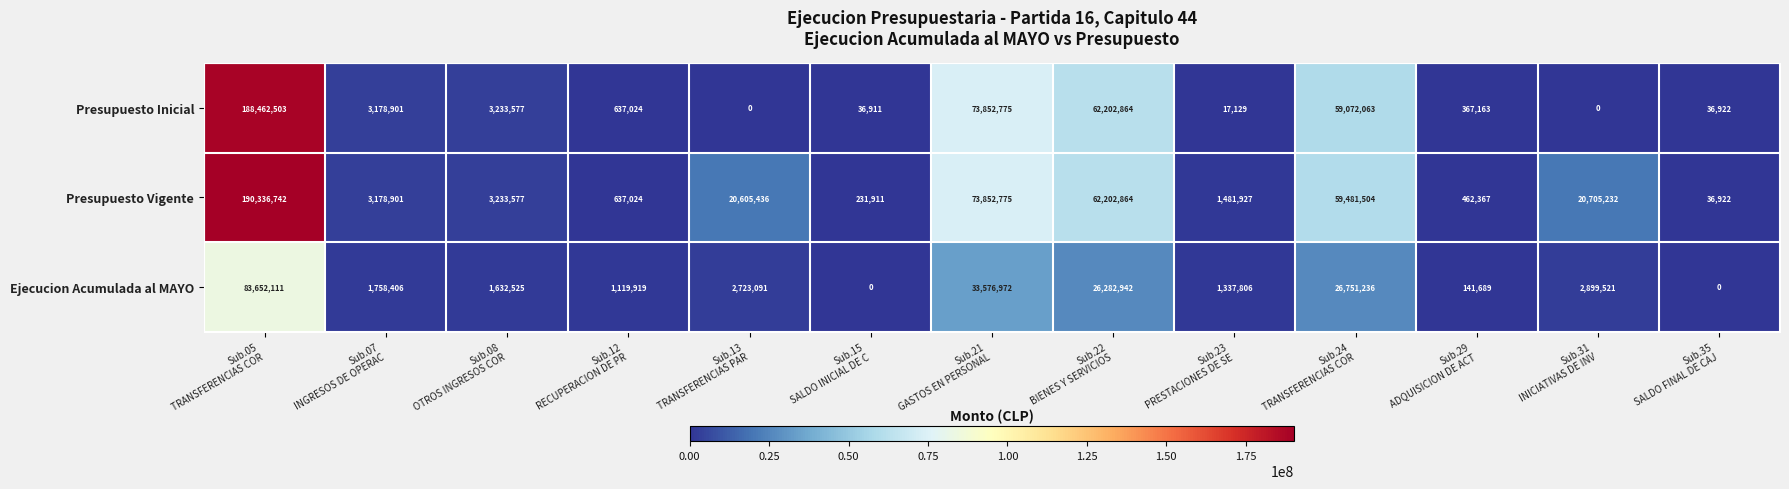

Which series has the largest range (max minus min)?

Presupuesto Vigente